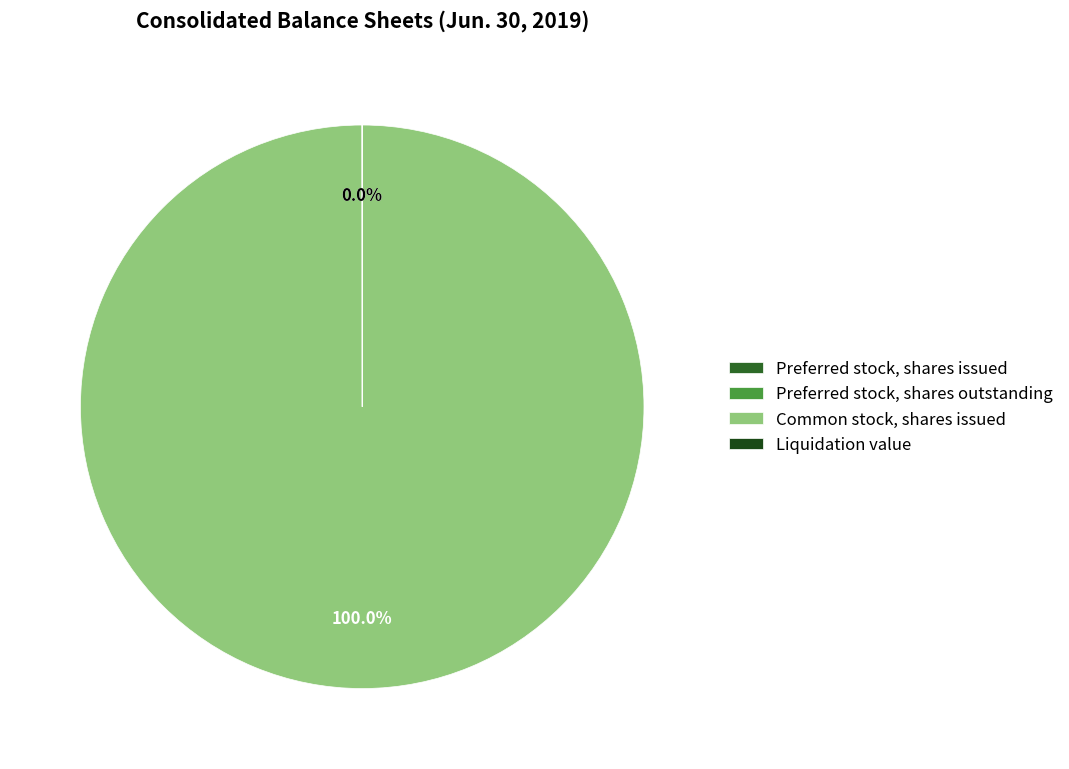

What is the largest slice in the pie chart?

Common stock, shares issued